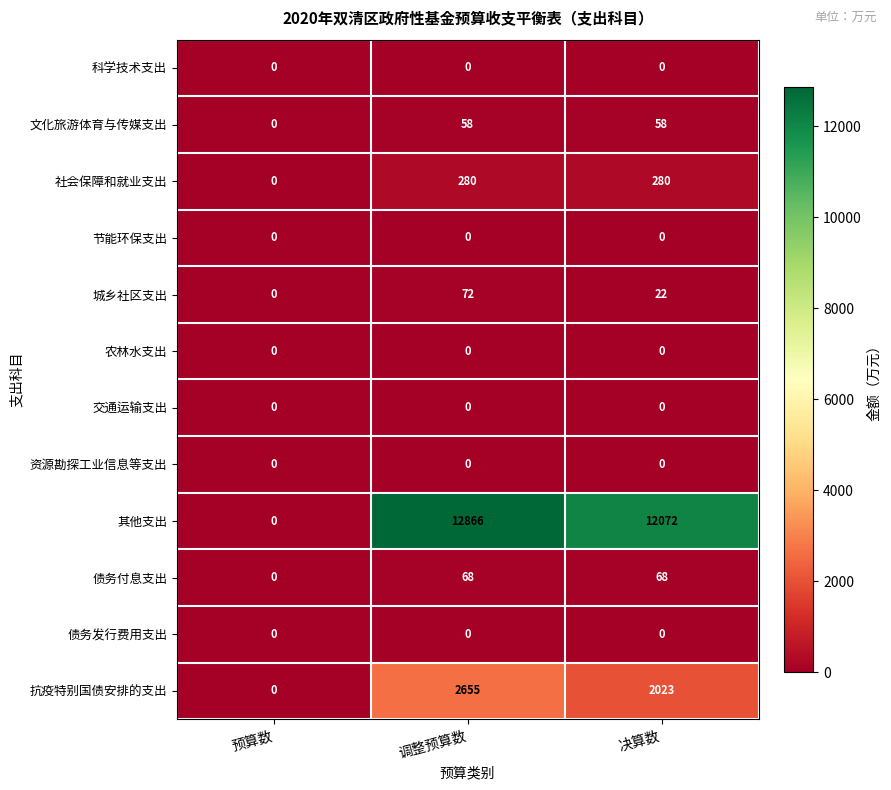

Between 调整预算数 and 决算数, which series saw the biggest shift?

其他支出